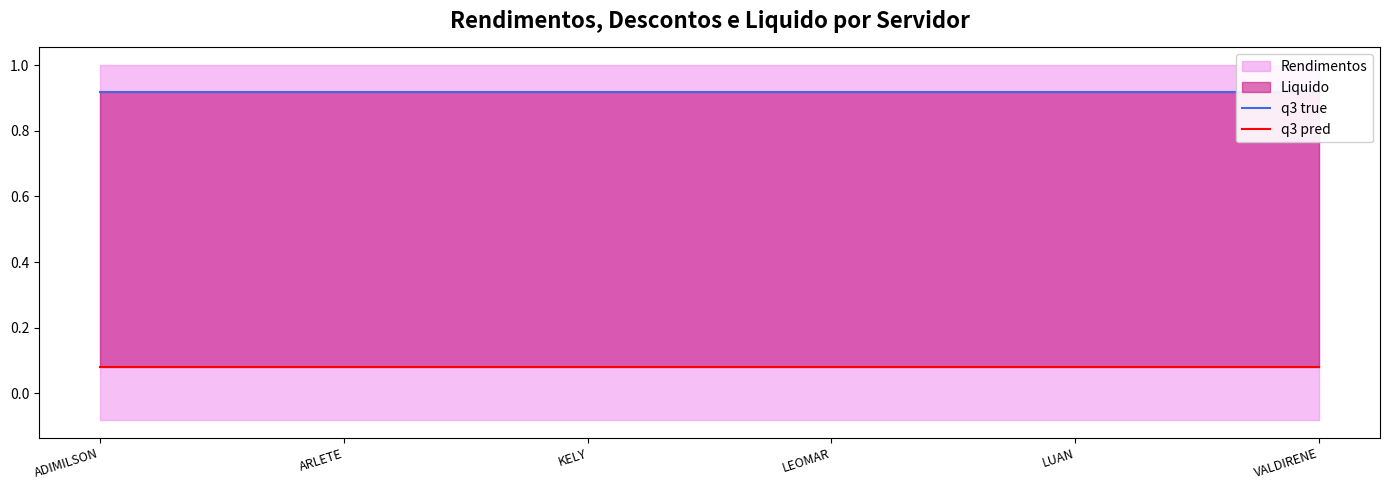

What is the total value across all series at VALDIRENE?

1.0